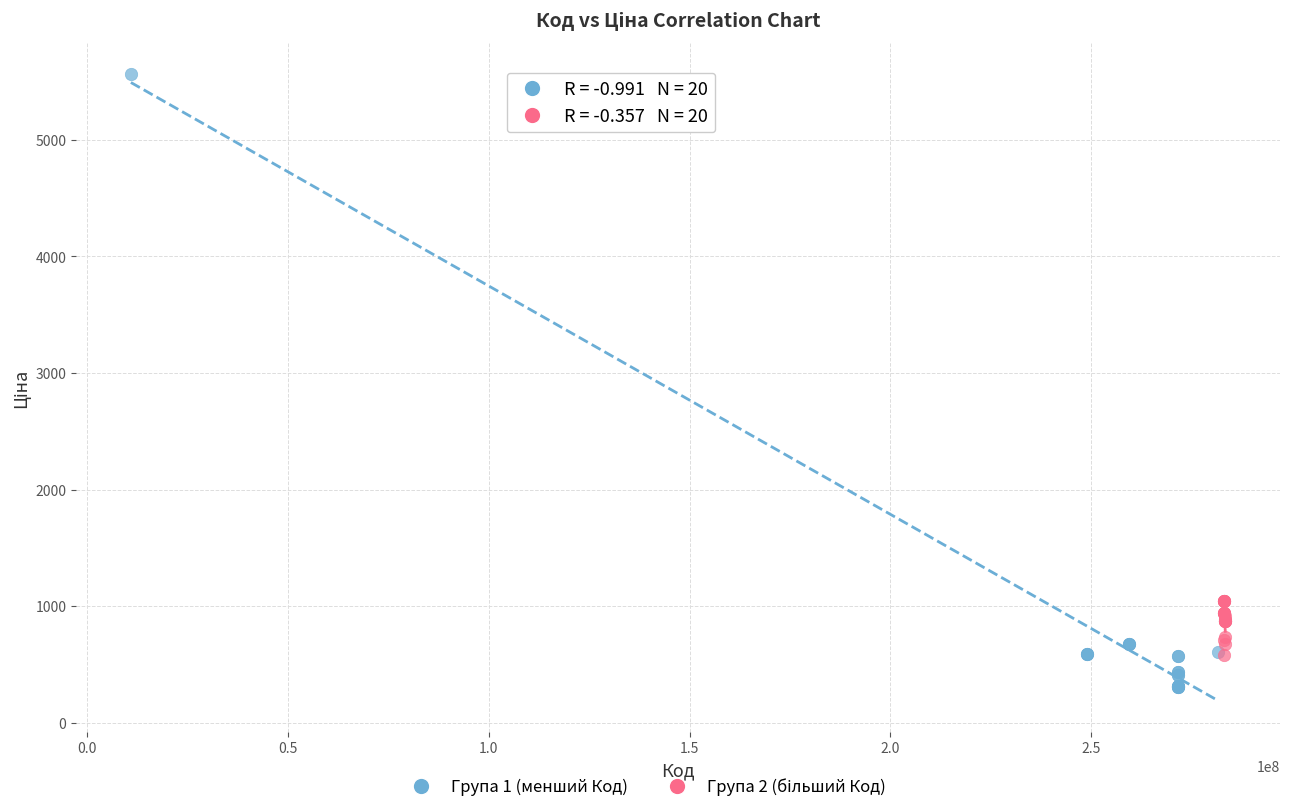

Which series reaches the minimum Y coordinate?

Група 1 (менший Код)